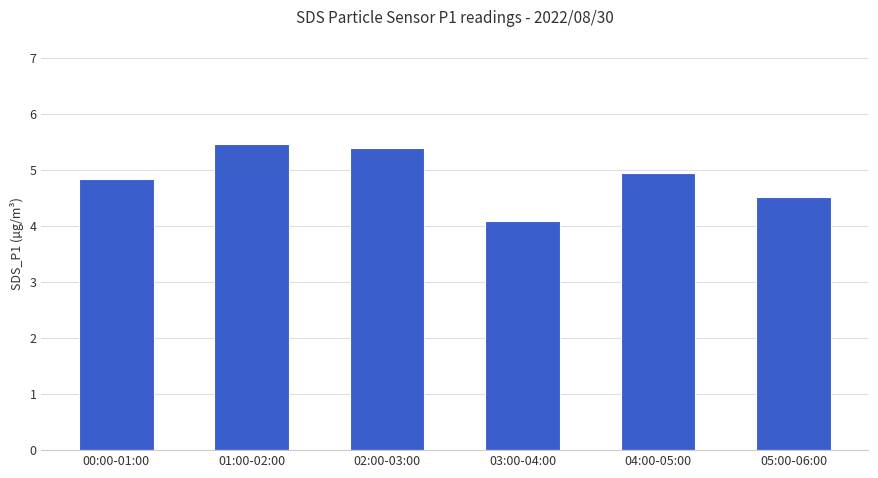

The value at 05:00-06:00 is 4.5. True or false?

True